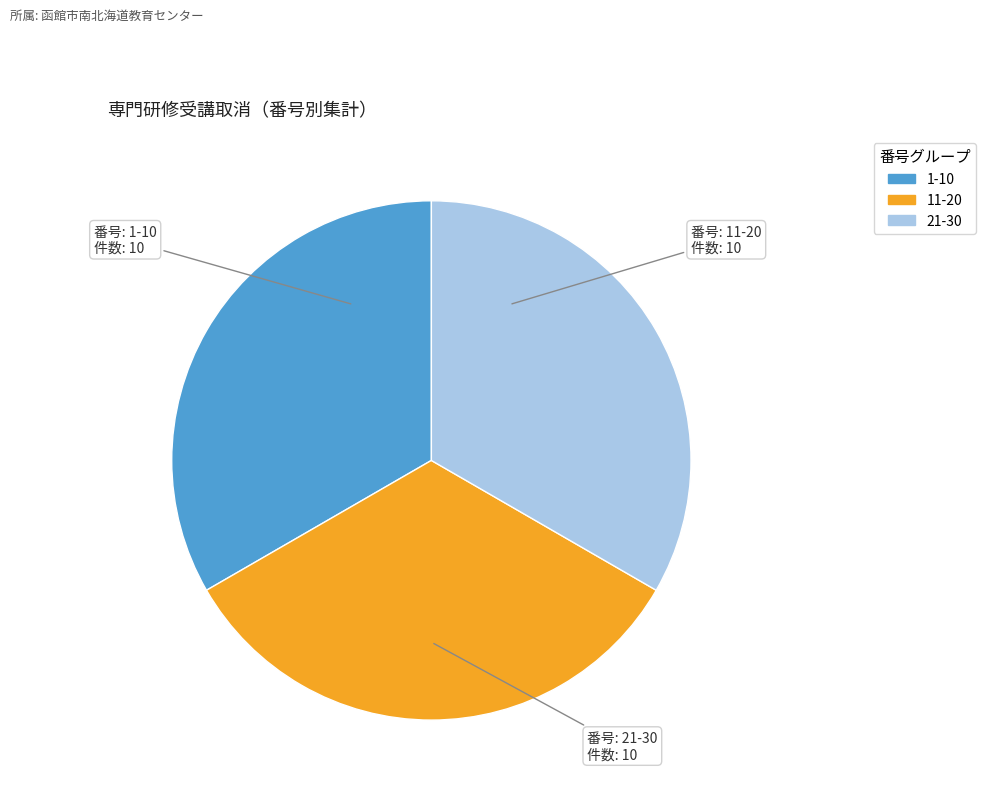

Is there a majority slice in this chart?

No